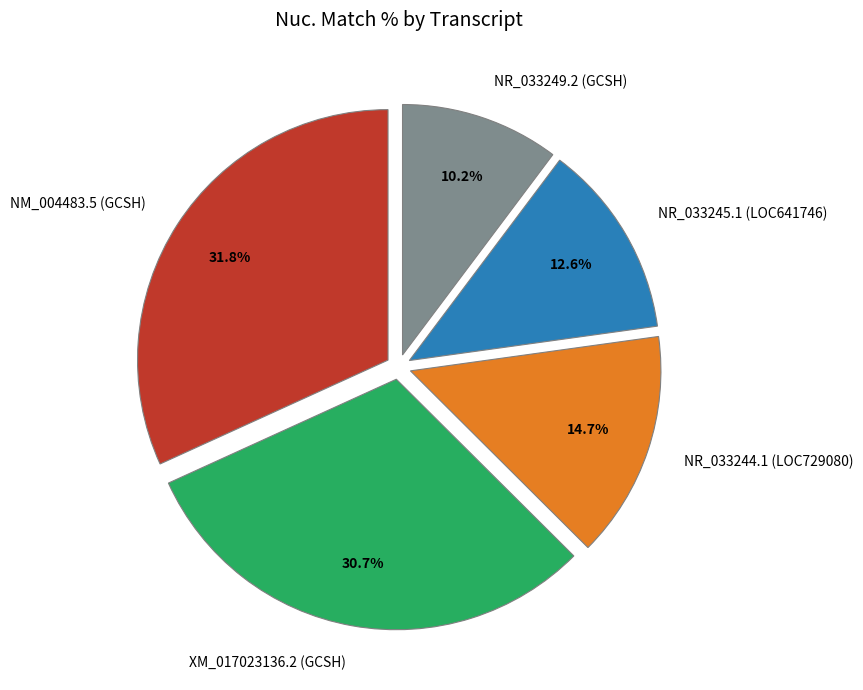

To the nearest percent, what is the average slice percentage?

20%